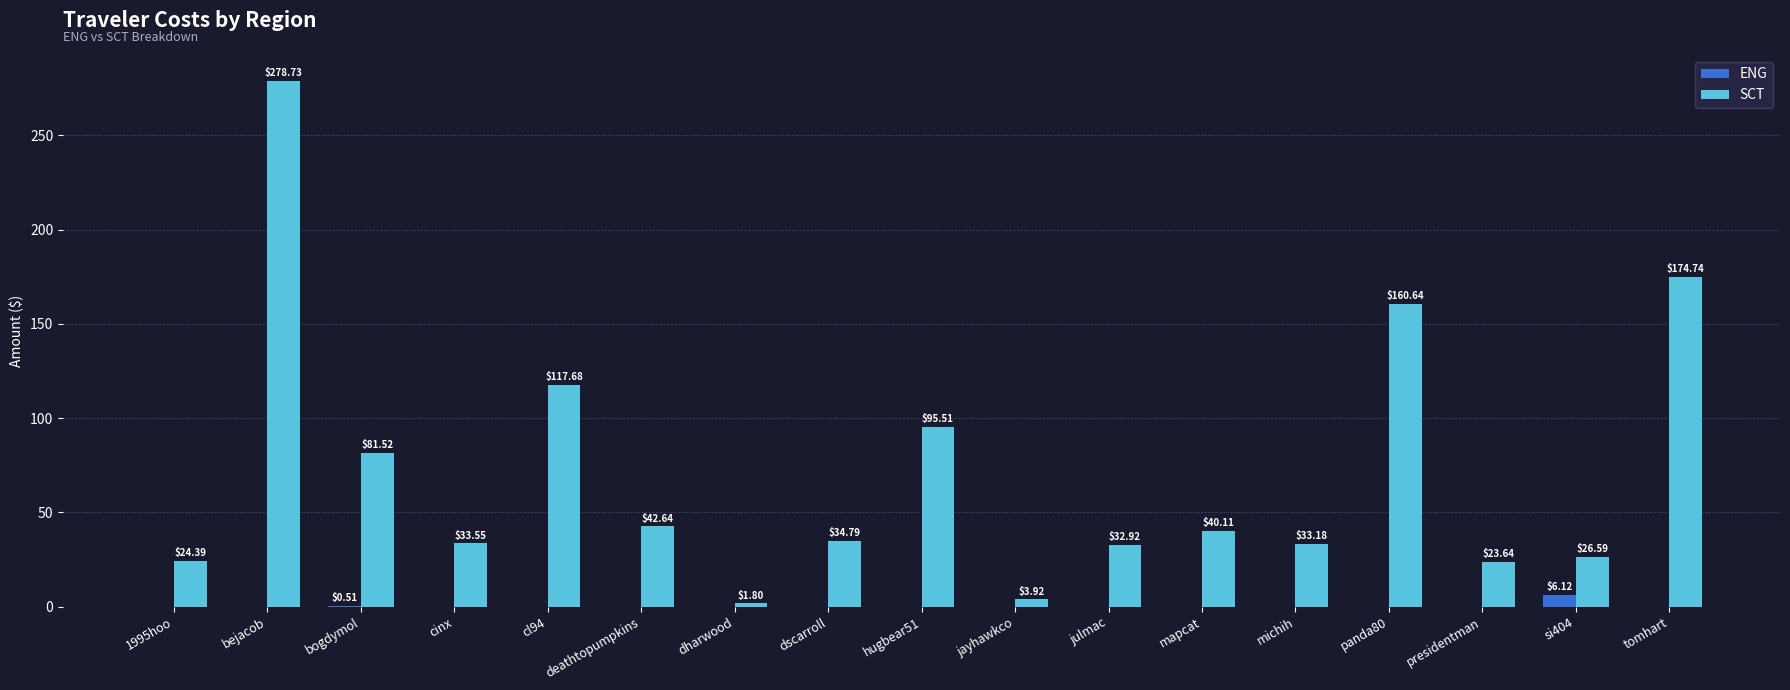

What are all the series names shown in the legend?

ENG, SCT